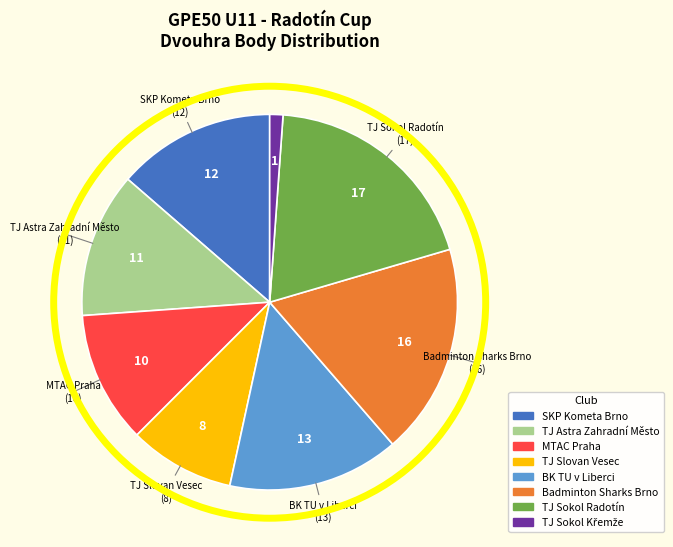

Is there a majority slice in this chart?

No